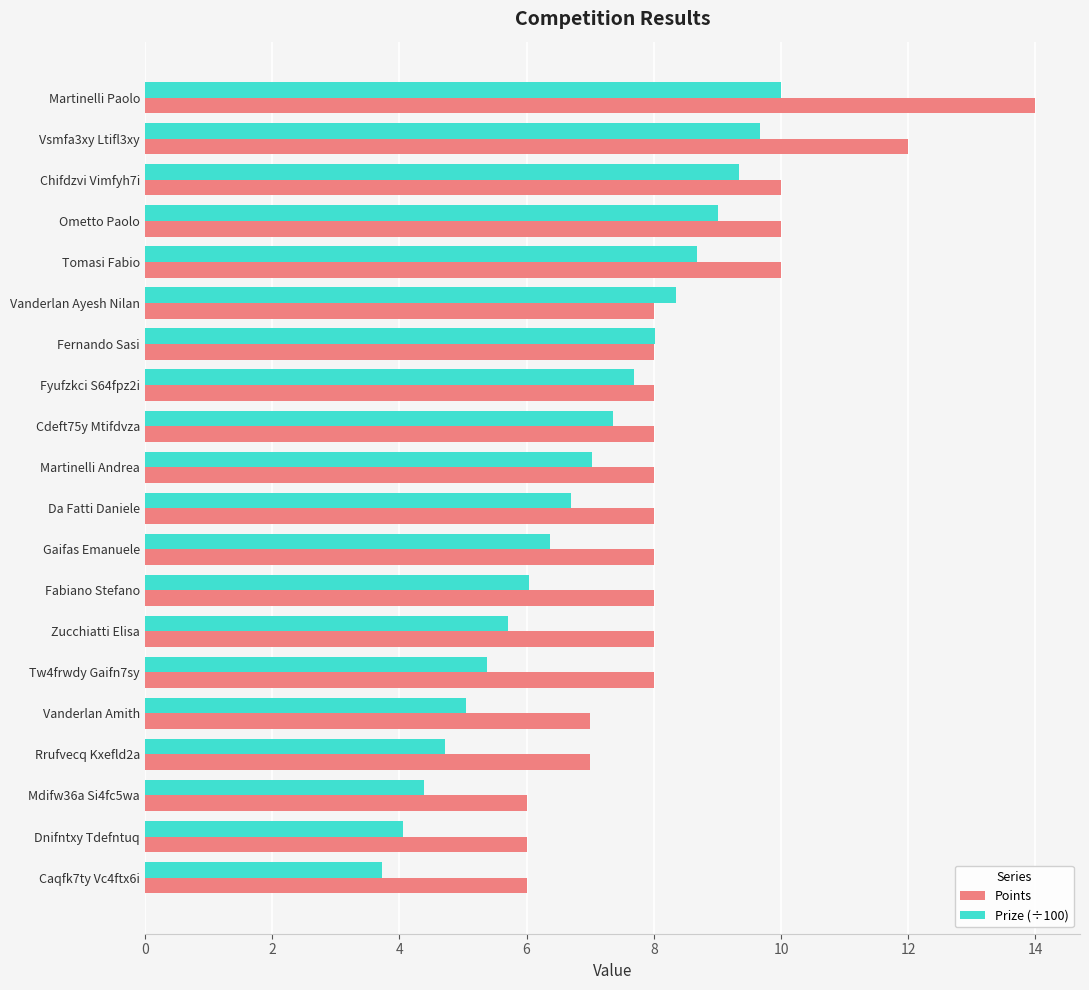

List the series in order of their peak value, highest first.

Points, Prize (÷100)